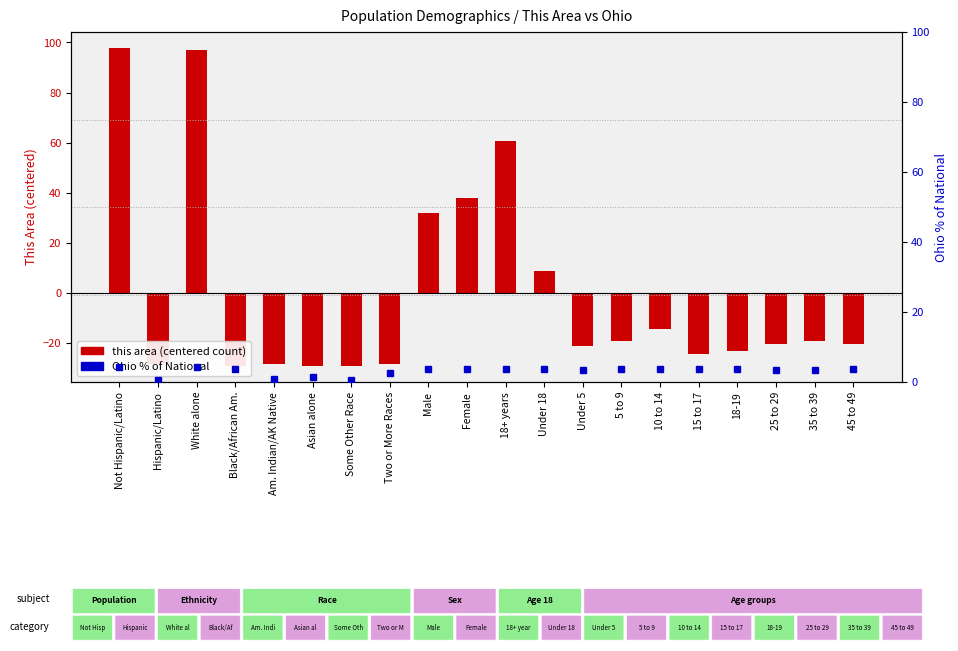

What is the total value across all series at Under 5?

-17.6